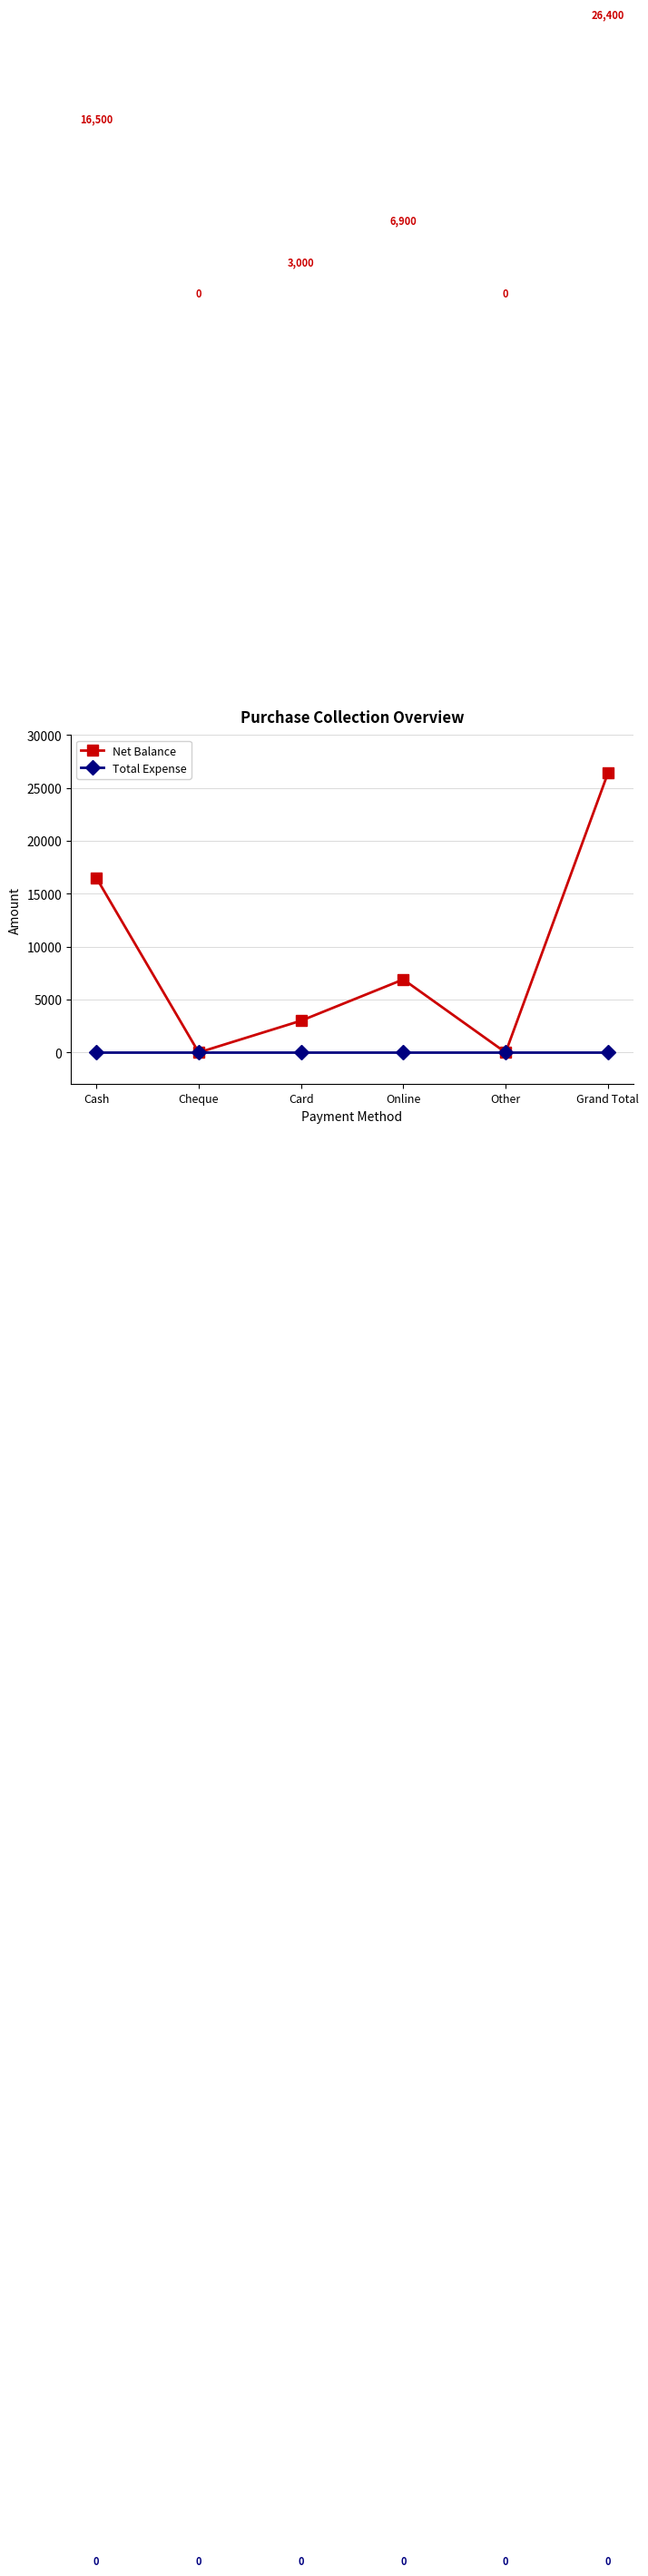

Count the Net Balance values in the range 0 to 16500.

5